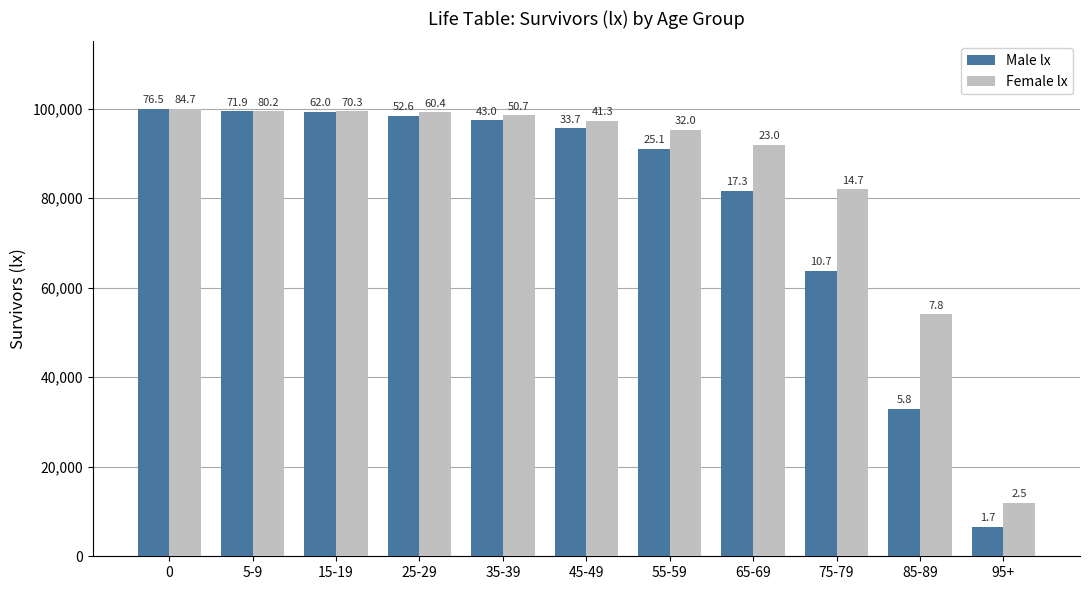

Rank the series by their maximum value, from highest to lowest.

Male lx, Female lx